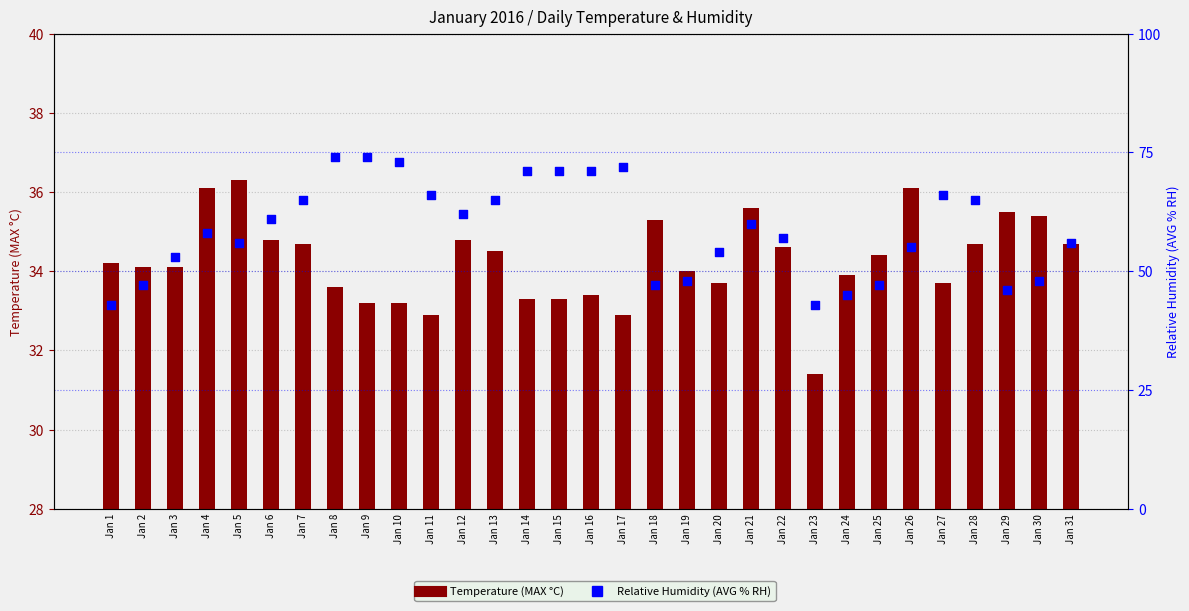

Which series reaches the minimum Y coordinate?

Temperature (MAX C)